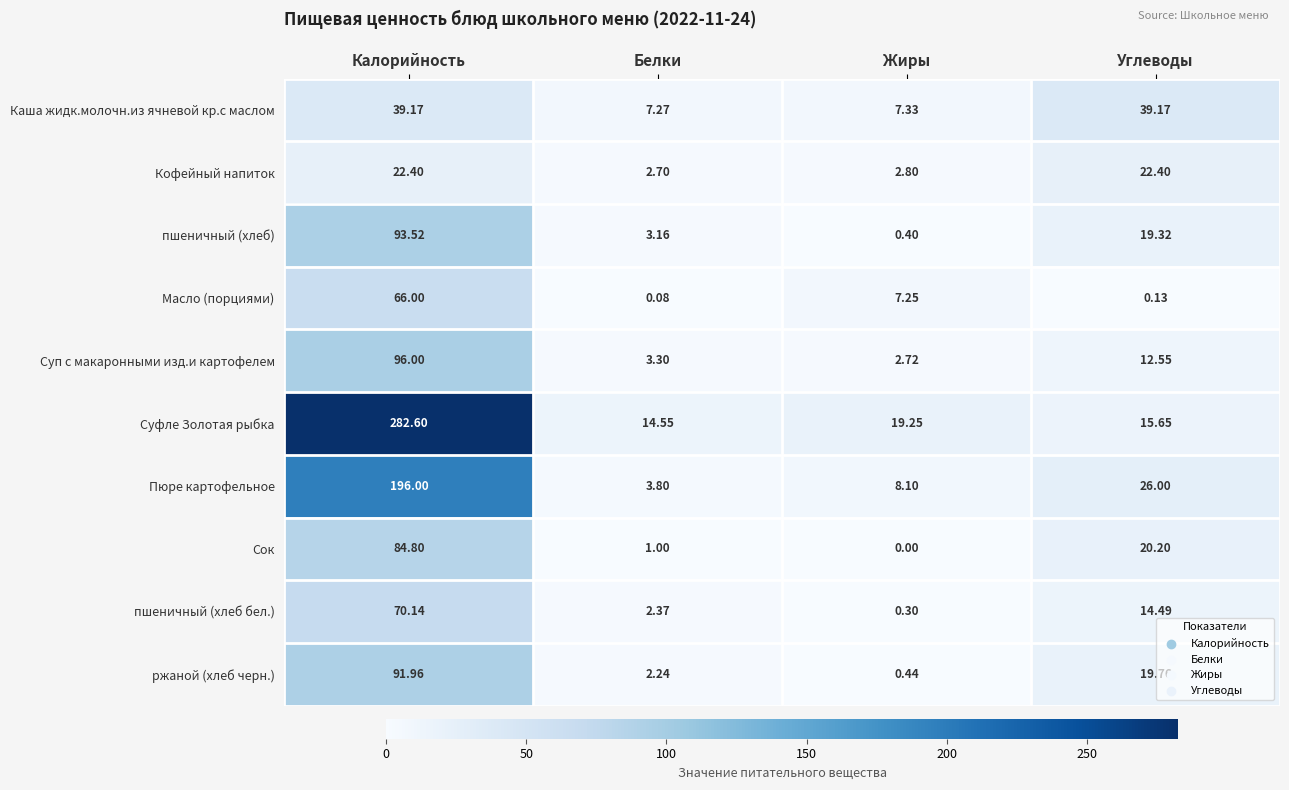

At which label is пшеничный (хлеб бел.) closest to 35?

Углеводы